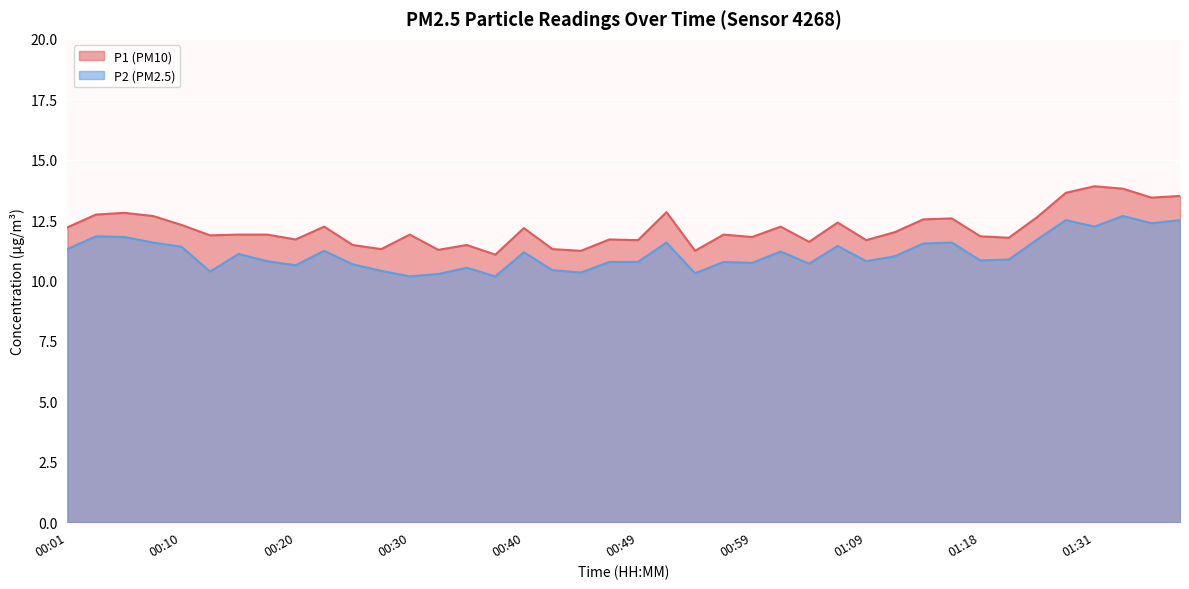

At which label is P2 closest to 11?

01:11